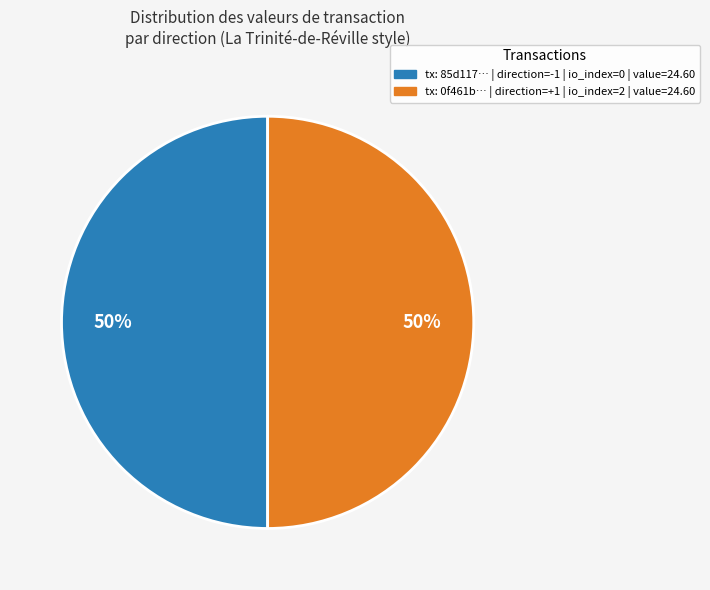

To the nearest percent, what is the average slice percentage?

50%